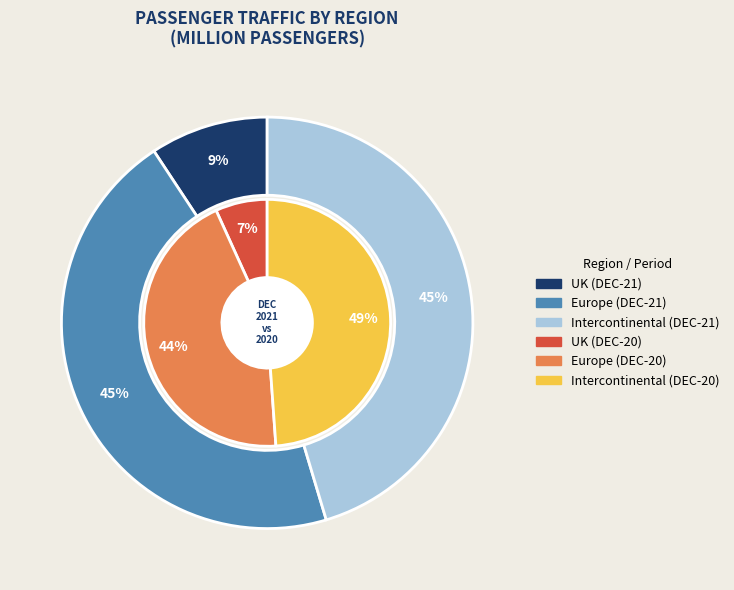

Which has a higher value, Europe or Intercontinental?

Europe